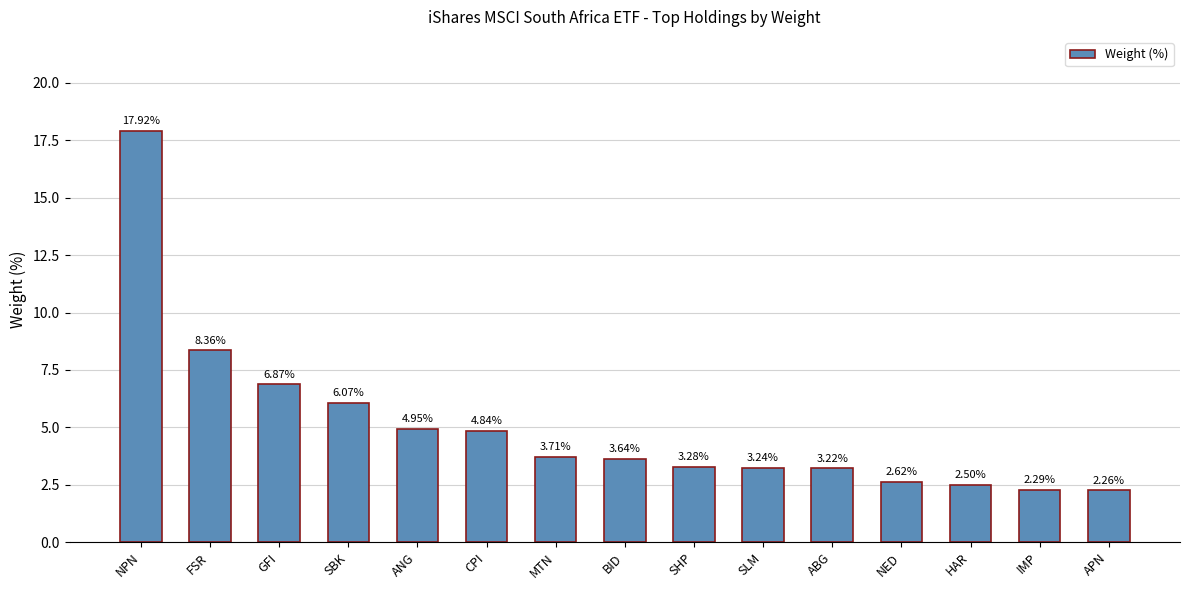

Does the chart contain any negative values?

No